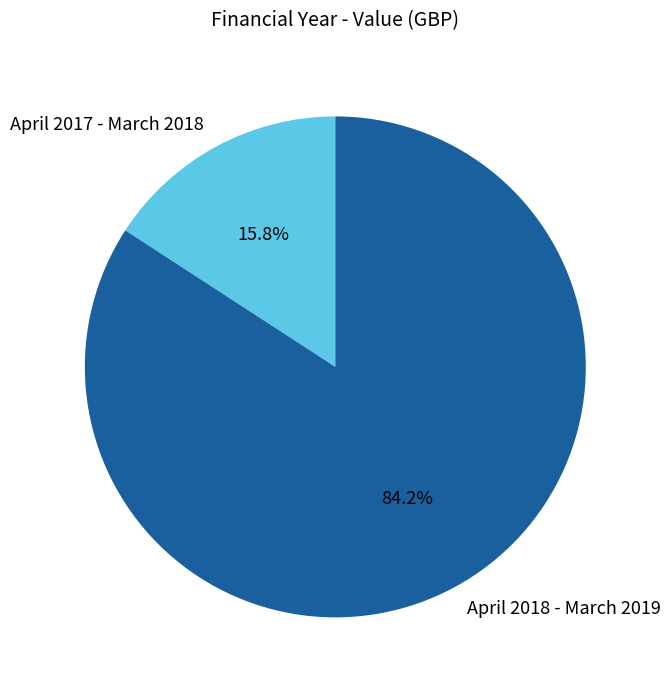

Is it true that April 2018 - March 2019 is 77% of the pie?

False